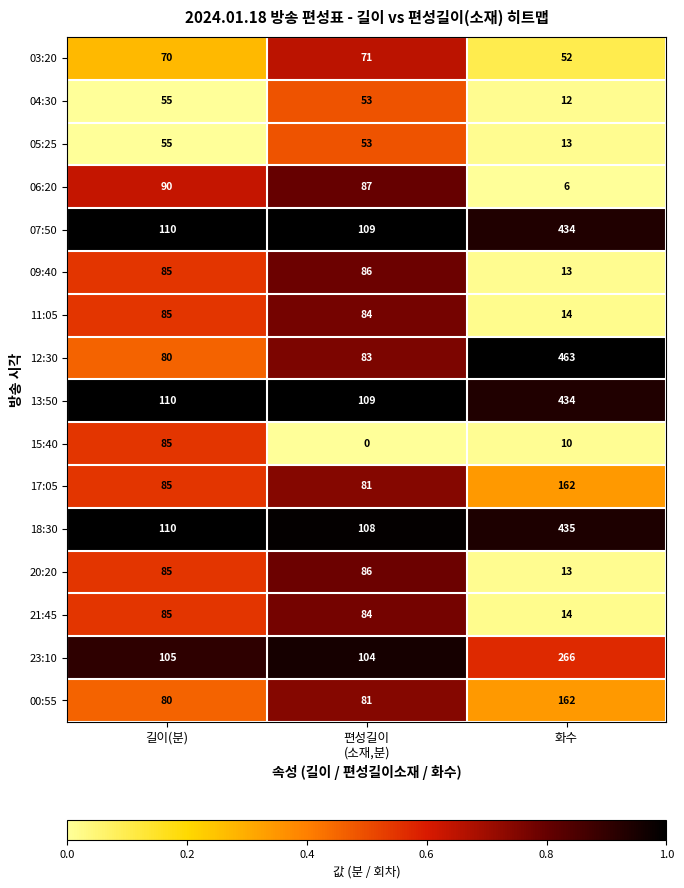

What is the sum of all 21:45 values?

183